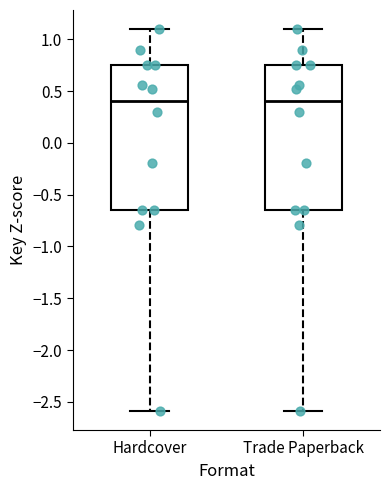

Where is the upper edge of the box for Trade Paperback on the y-axis? The values are not printed on the chart, so give them approximately, as read against the axis.

0.75